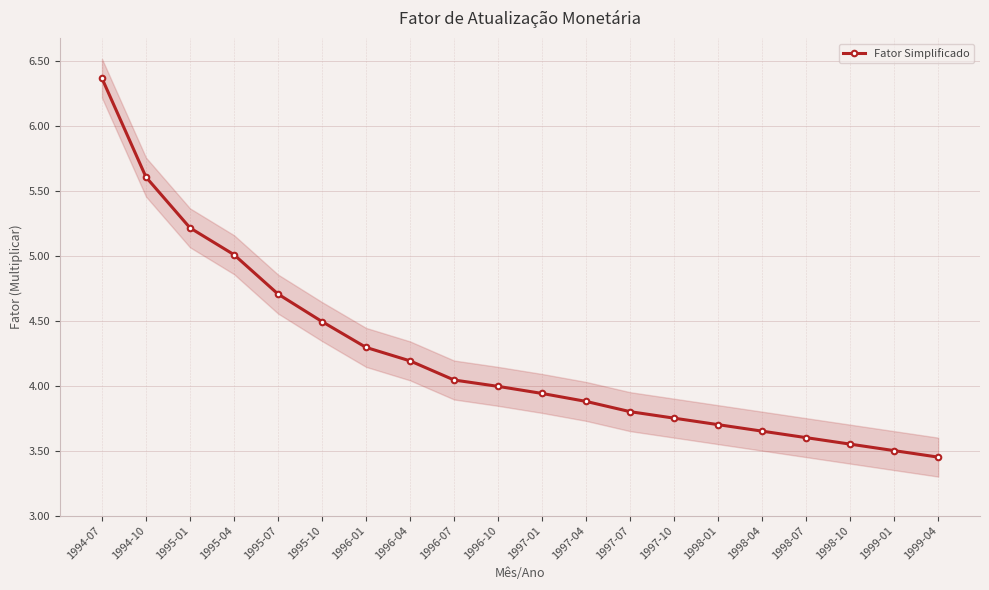

Where is the data nearest to the value 4?

1996-10